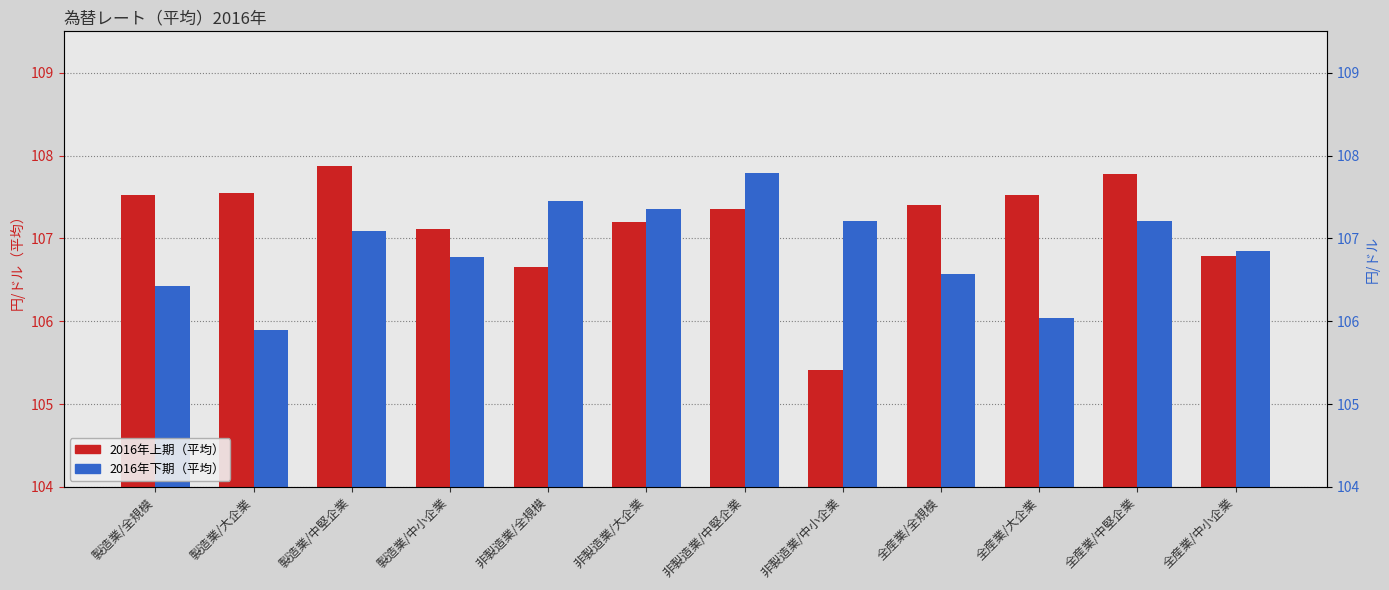

The value of 2016年下期（平均） at 非製造業/全規模 is 107.5. True or false?

True